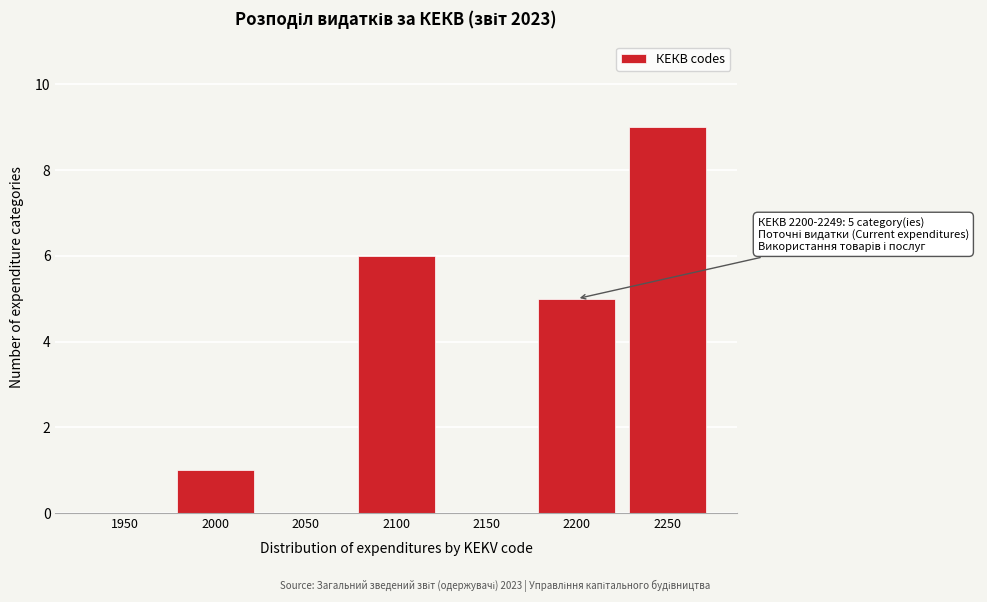

Reading left to right, list all the values displayed in this chart.

1950=0	2000=1	2050=0	2100=6	2150=0	2200=5	2250=9